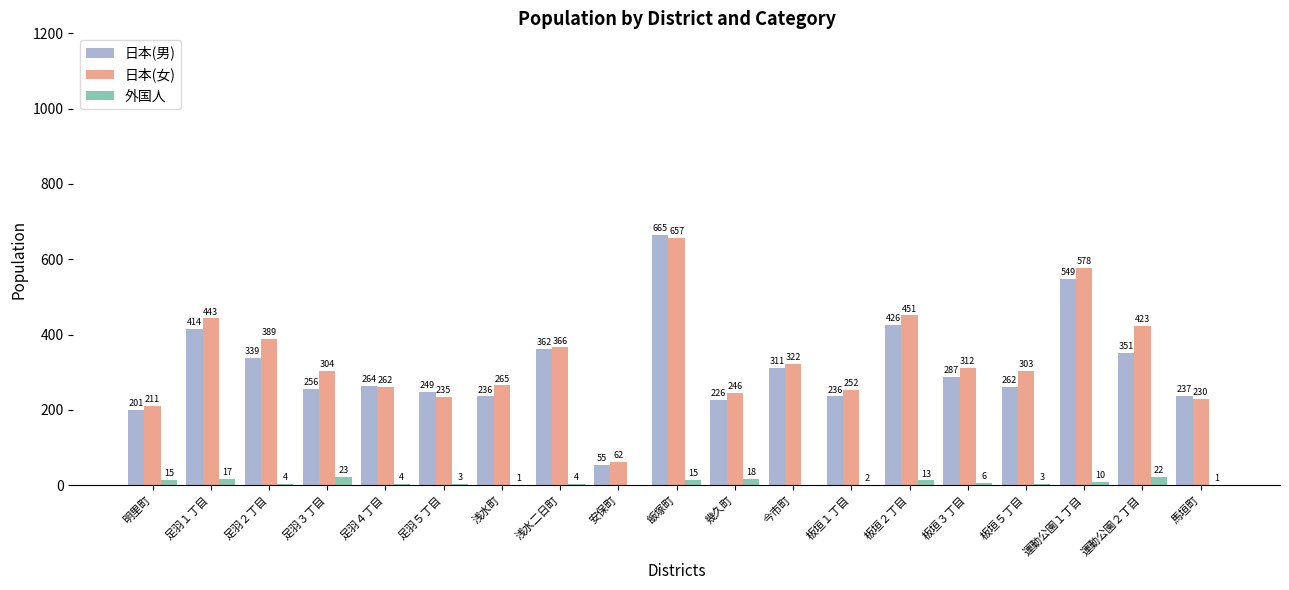

Reading right to left, list all the values displayed in this chart.

日本(男): 237	351	549	262	287	426	236	311	226	665	55	362	236	249	264	256	339	414	201
日本(女): 230	423	578	303	312	451	252	322	246	657	62	366	265	235	262	304	389	443	211
外国人: 1	22	10	3	6	13	2	0	18	15	0	4	1	3	4	23	4	17	15